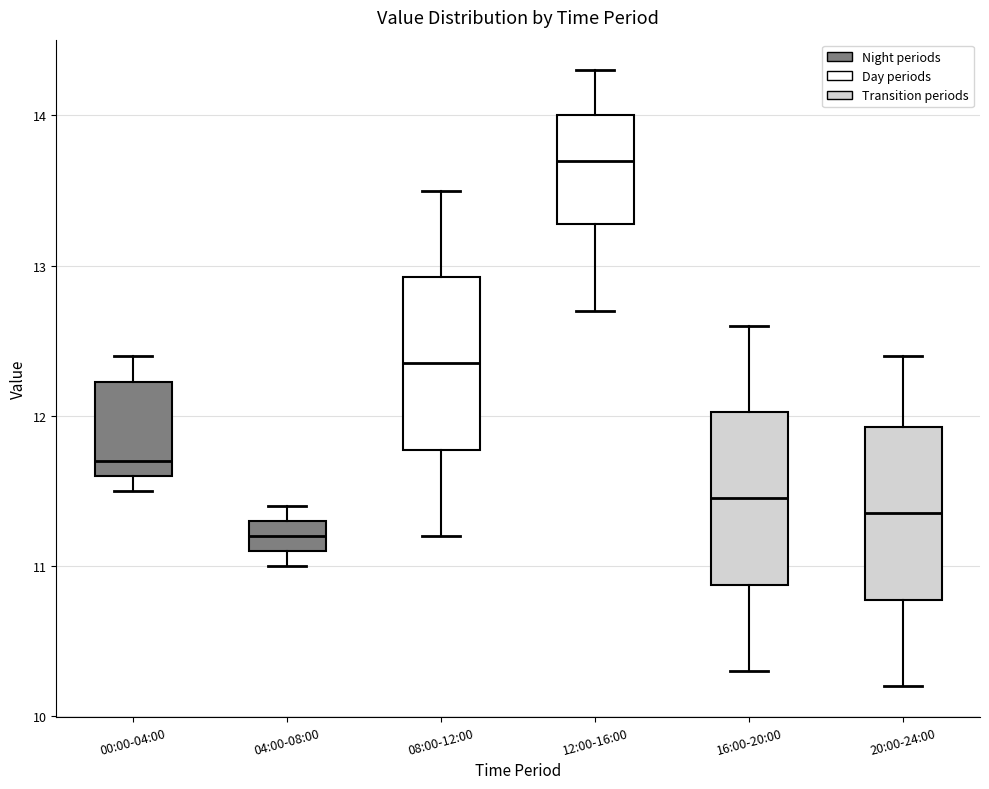

Reading left to right, transcribe this box plot: for each box, give where its median line is, the range the box spans, and where its two whiskers end, as read against the y-axis. The values are not printed on the chart, so give them approximately, as read against the axis.

00:00-04:00: median 11.7, box 11.6 to 12.2, whiskers 11.5 to 12.4
04:00-08:00: median 11.2, box 11.1 to 11.3, whiskers 11.0 to 11.4
08:00-12:00: median 12.4, box 11.8 to 12.9, whiskers 11.2 to 13.5
12:00-16:00: median 13.7, box 13.3 to 14.0, whiskers 12.7 to 14.3
16:00-20:00: median 11.5, box 10.9 to 12.0, whiskers 10.3 to 12.6
20:00-24:00: median 11.4, box 10.8 to 11.9, whiskers 10.2 to 12.4